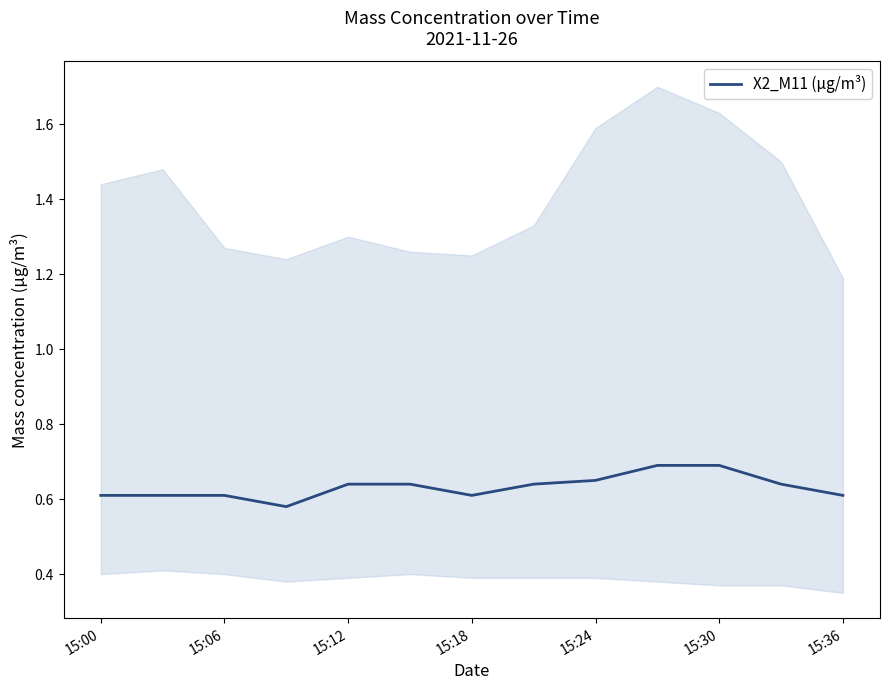

Reading left to right, what are all the values shown in this chart?

0.6	0.6	0.6	0.6	0.6	0.6	0.6	0.6	0.7	0.7	0.7	0.6	0.6